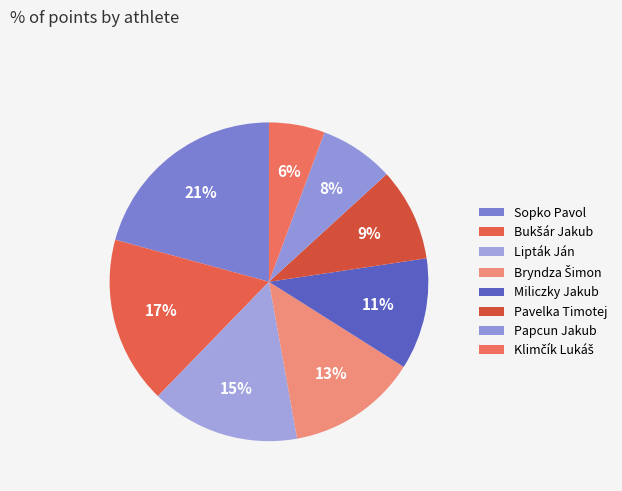

Count the number of slices in the pie.

8